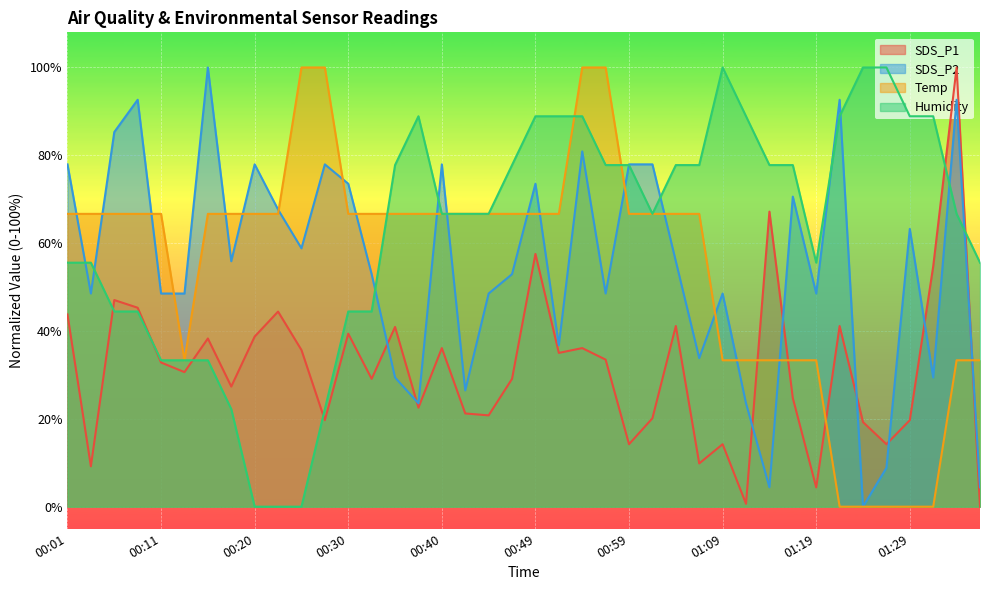

How many values in the Temp series are below 66?

13